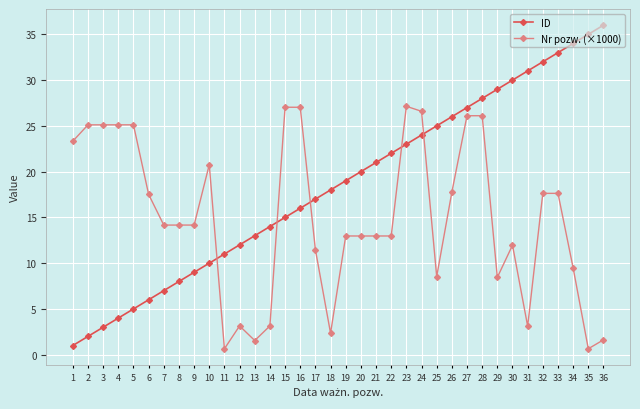

Which series has the largest total across all categories?

ID